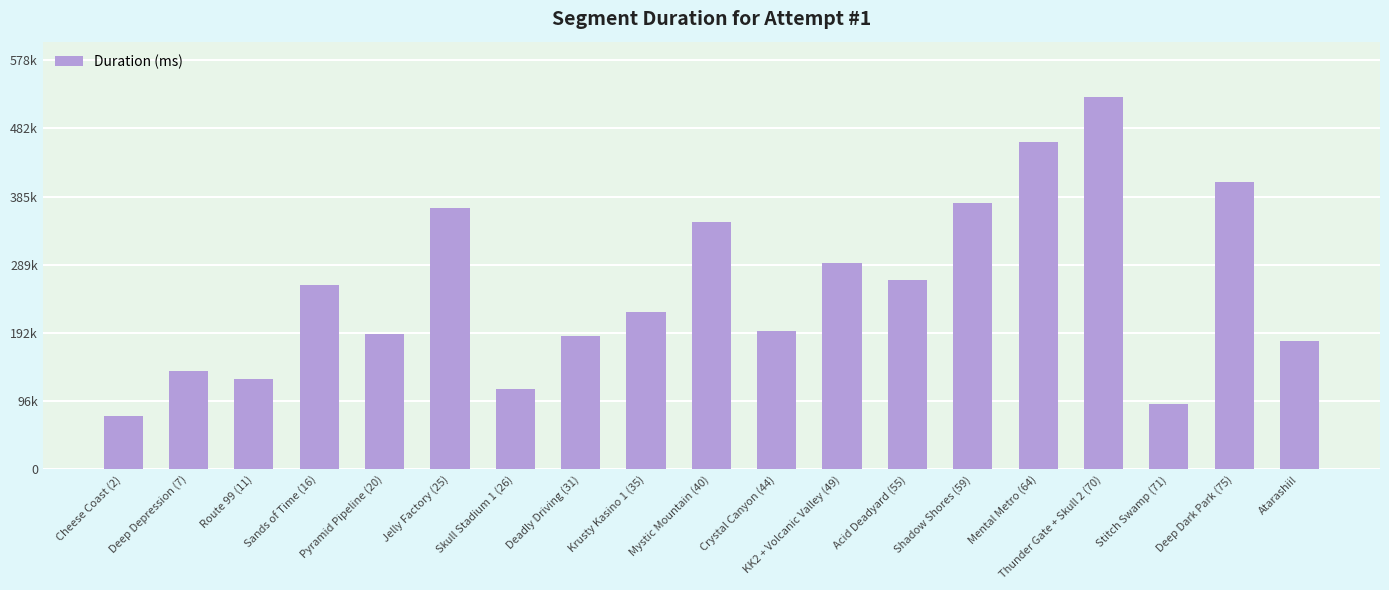

List the labels in order of value, smallest first.

Cheese Coast (2), Stitch Swamp (71), Skull Stadium 1 (26), Route 99 (11), Deep Depression (7), Atarashii!, Deadly Driving (31), Pyramid Pipeline (20), Crystal Canyon (44), Krusty Kasino 1 (35), Sands of Time (16), Acid Deadyard (55), KK2 + Volcanic Valley (49), Mystic Mountain (40), Jelly Factory (25), Shadow Shores (59), Deep Dark Park (75), Mental Metro (64), Thunder Gate + Skull 2 (70)